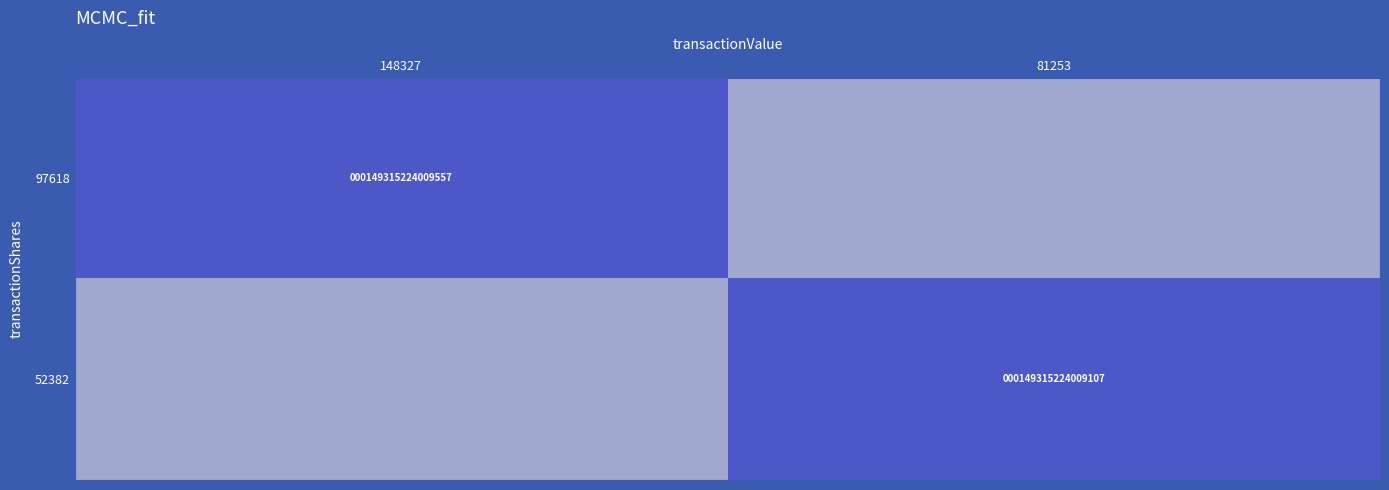

At how many categories does at least one series exceed 0?

2